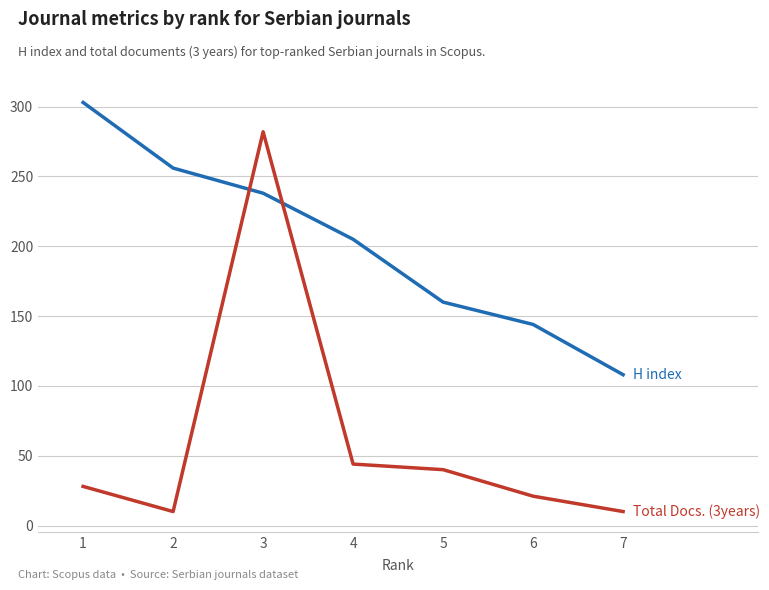

What is the difference between the highest and lowest values at 5?

120